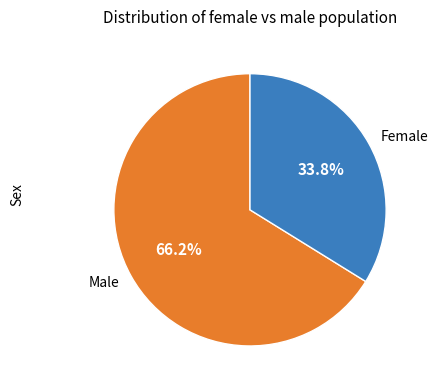

Which category has the biggest portion of the pie?

Male